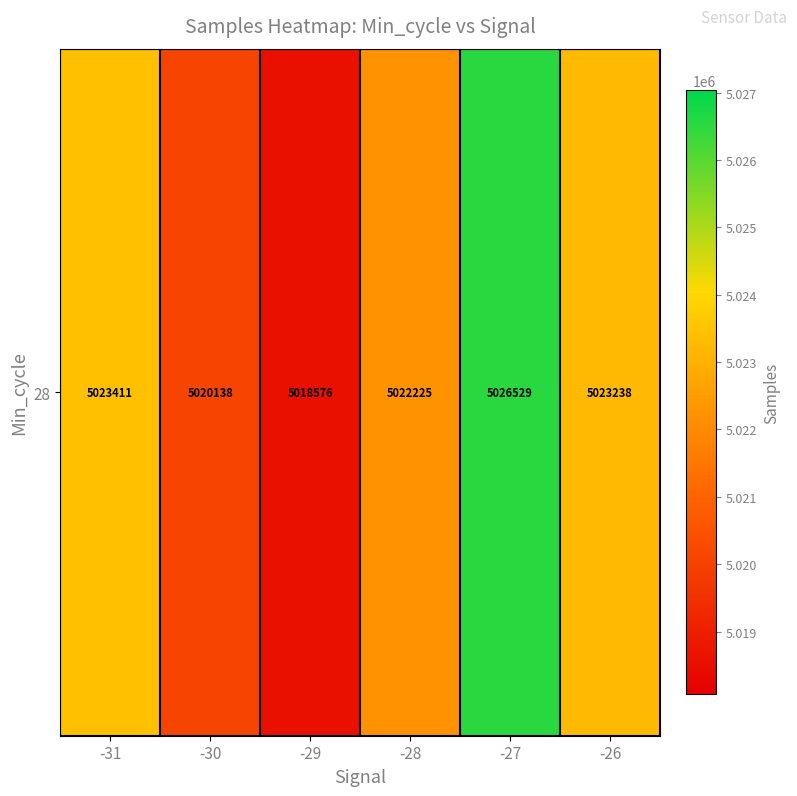

What is the maximum value shown in the chart?

5026528.6